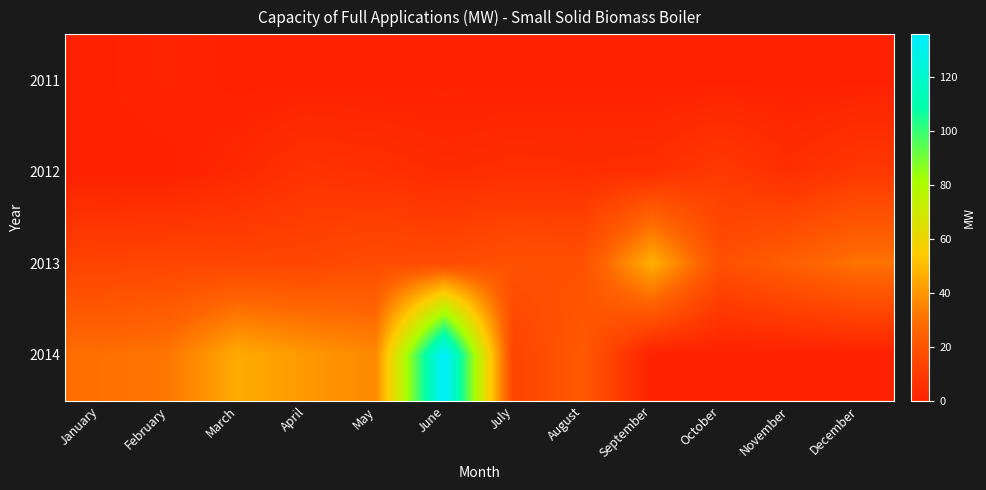

Rank the series at January from highest to lowest value.

2014, 2013, 2011, 2012